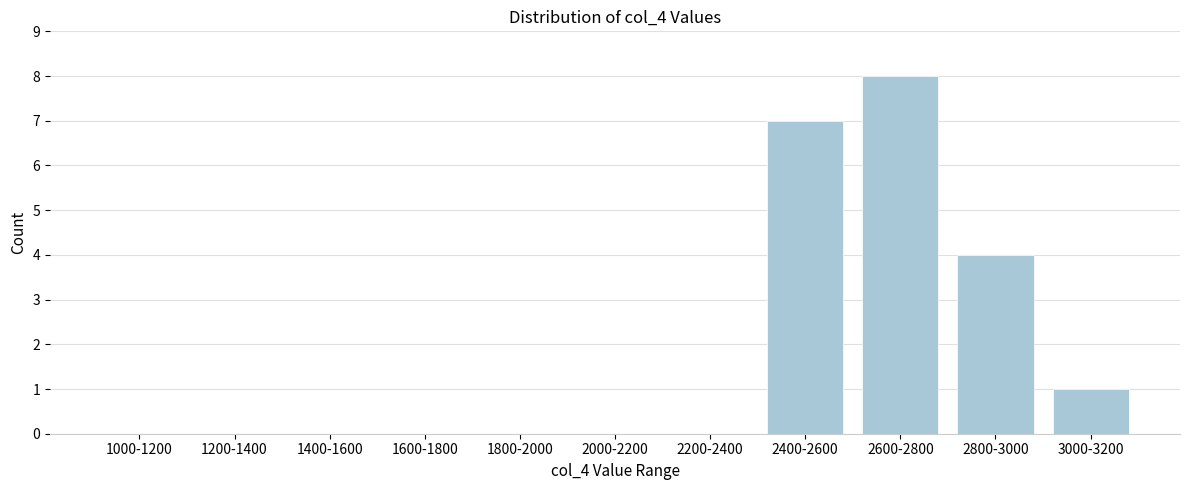

Reading left to right, what are all the values shown in this chart?

1000-1200=0	1200-1400=0	1400-1600=0	1600-1800=0	1800-2000=0	2000-2200=0	2200-2400=0	2400-2600=7	2600-2800=8	2800-3000=4	3000-3200=1